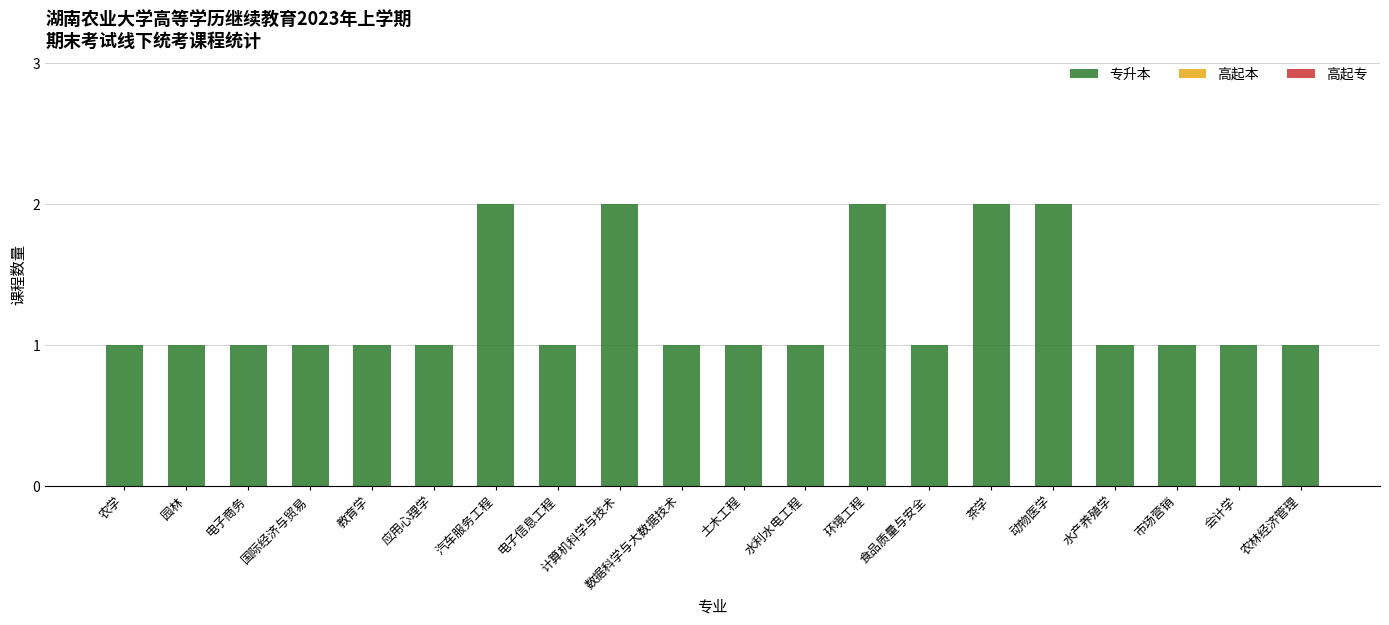

What is the sum of all values?

25